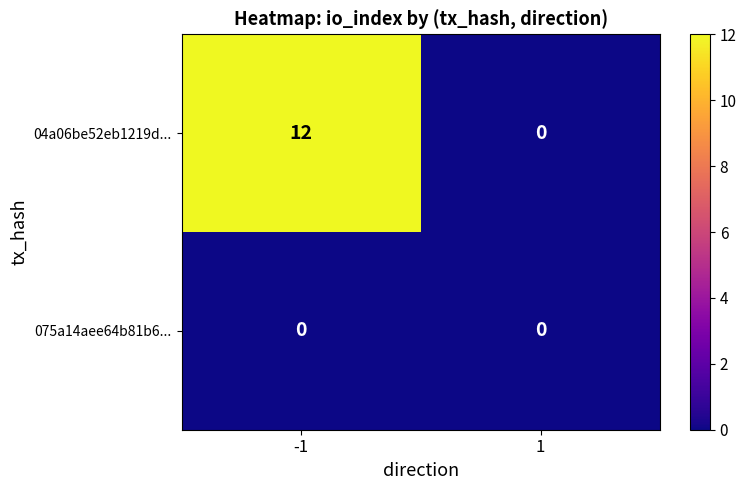

List the labels in order of 04a06be52eb1219d... value, smallest first.

1, -1